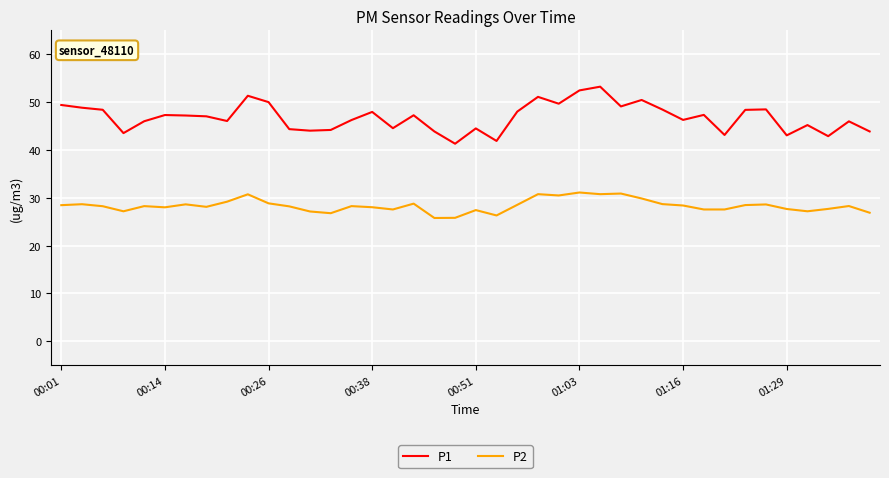

Which series has the largest range (max minus min)?

P1